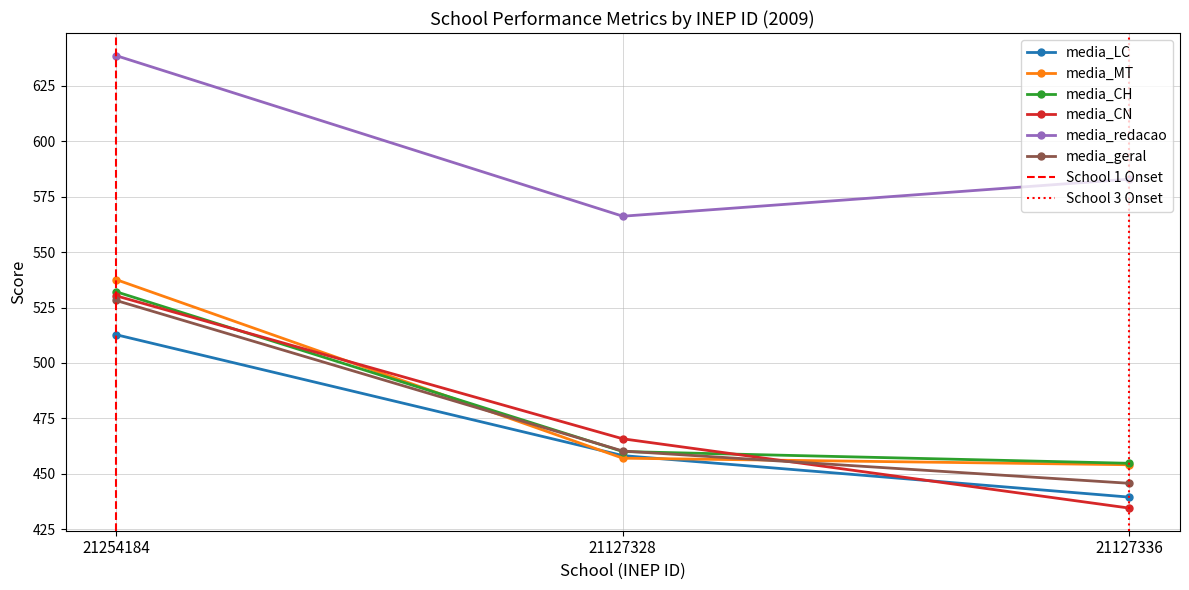

Reading right to left, list all the values displayed in this chart.

media_LC: 21127336=439.5	21127328=458.2	21254184=512.7
media_MT: 21127336=454.1	21127328=457.1	21254184=537.6
media_CH: 21127336=454.8	21127328=460.1	21254184=532.1
media_CN: 21127336=434.6	21127328=465.8	21254184=530.3
media_redacao: 21127336=582.9	21127328=566.2	21254184=638.6
media_geral: 21127336=445.7	21127328=460.3	21254184=528.2